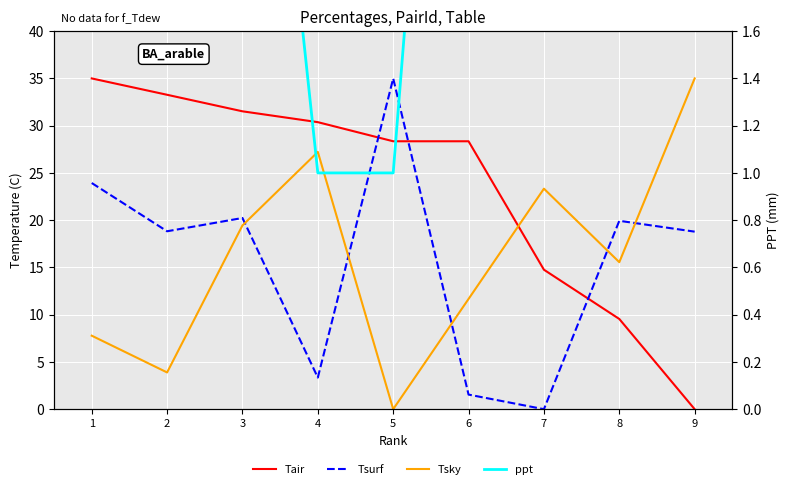

Rank the series by their maximum value, from highest to lowest.

Tair, Tsurf, Tsky, ppt